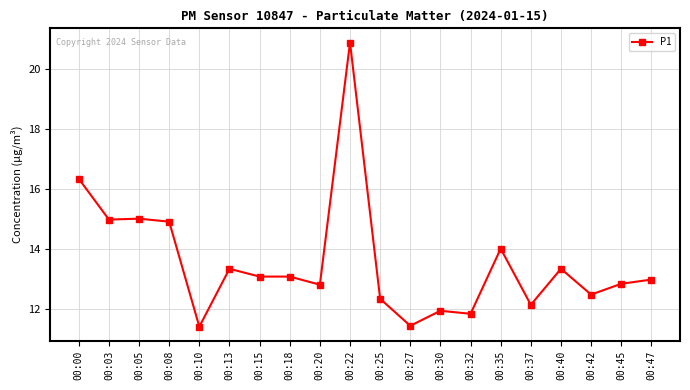

True or false: the data has more than 1 interior local peaks.

True